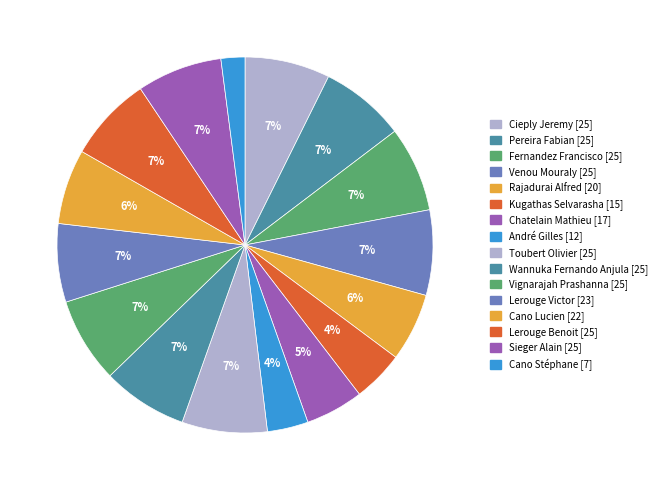

What is the smallest slice in the pie chart?

Board 16 (Cano Stéphane)